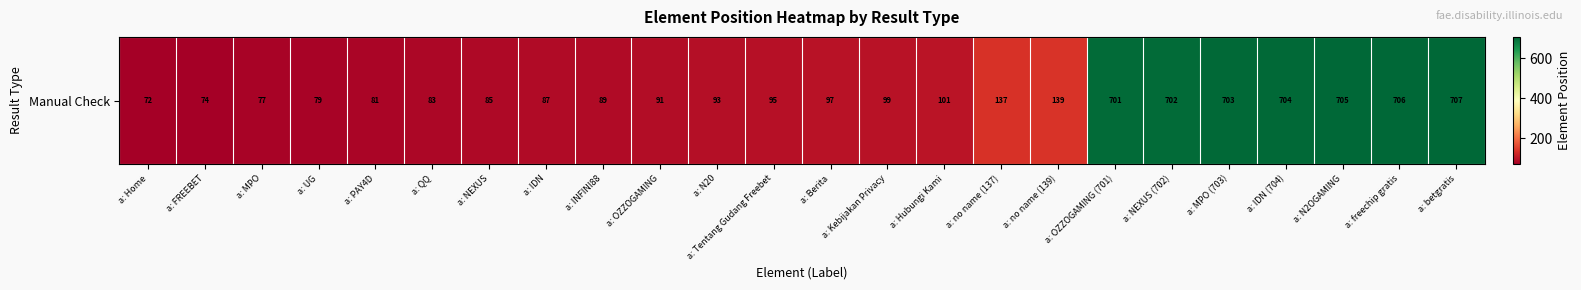

What is the change in value from a: PAY4D to a: NEXUS?

+4